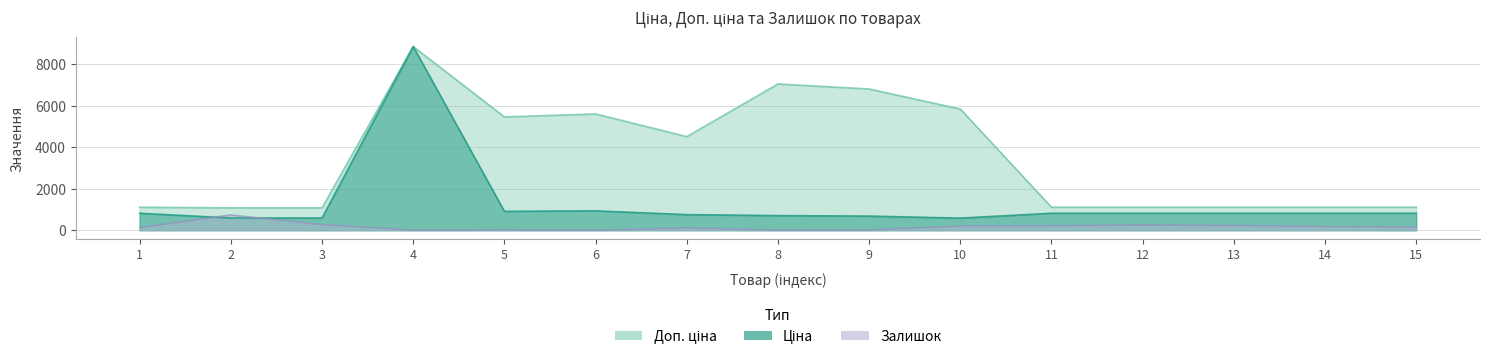

True or false: Ціна has more than 0 points higher than both neighbors.

True